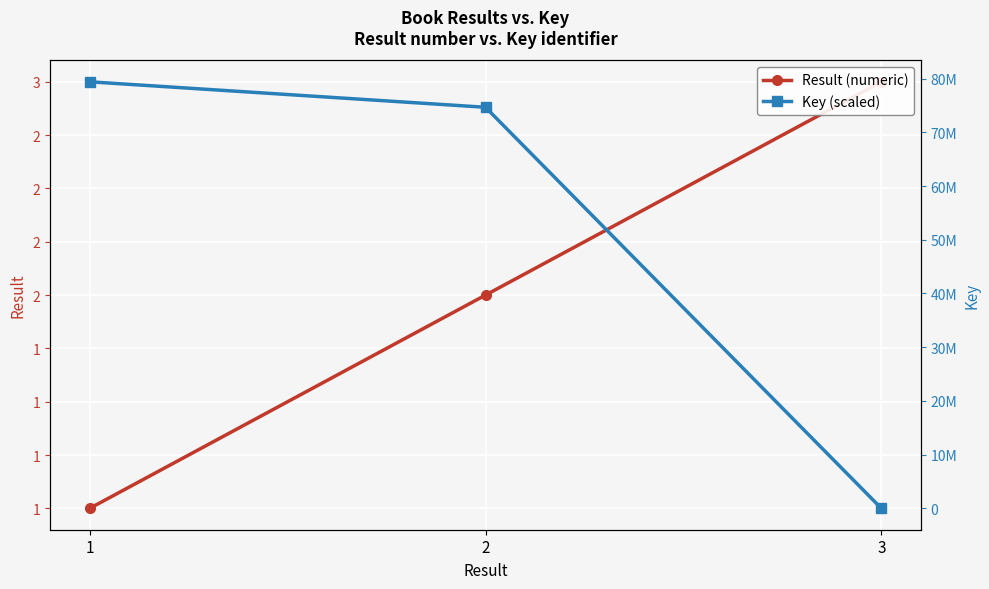

At how many categories does at least one series exceed 36211770?

2